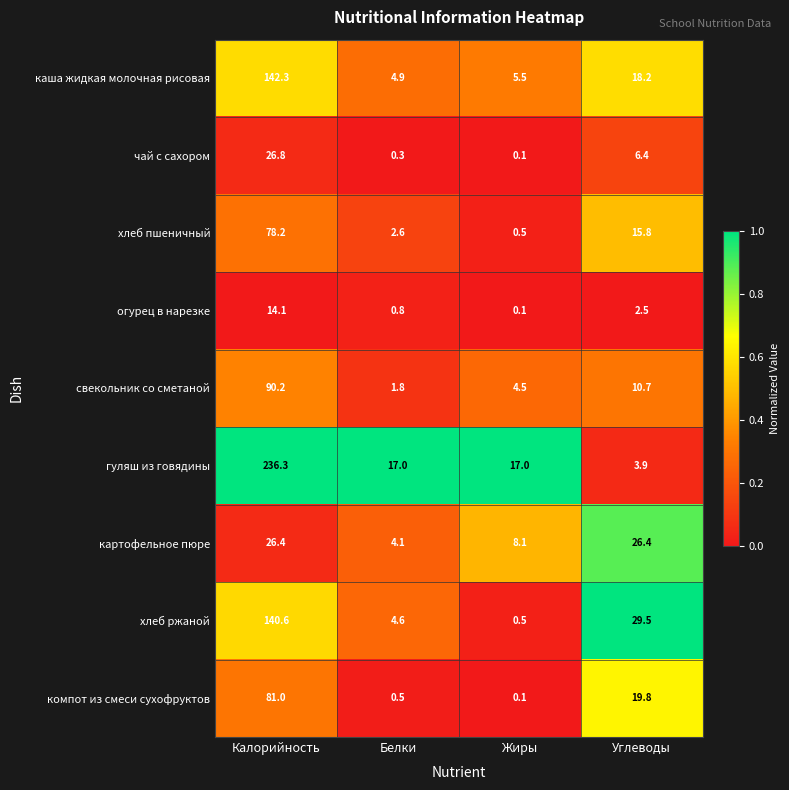

What is the difference between the highest and lowest values at Углеводы?

27.0